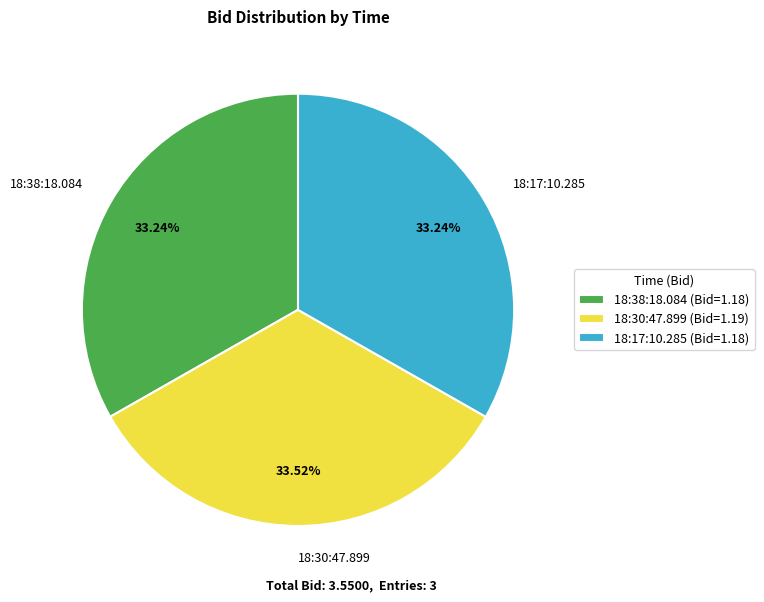

Is 18:38:18.084 the majority of the pie?

No